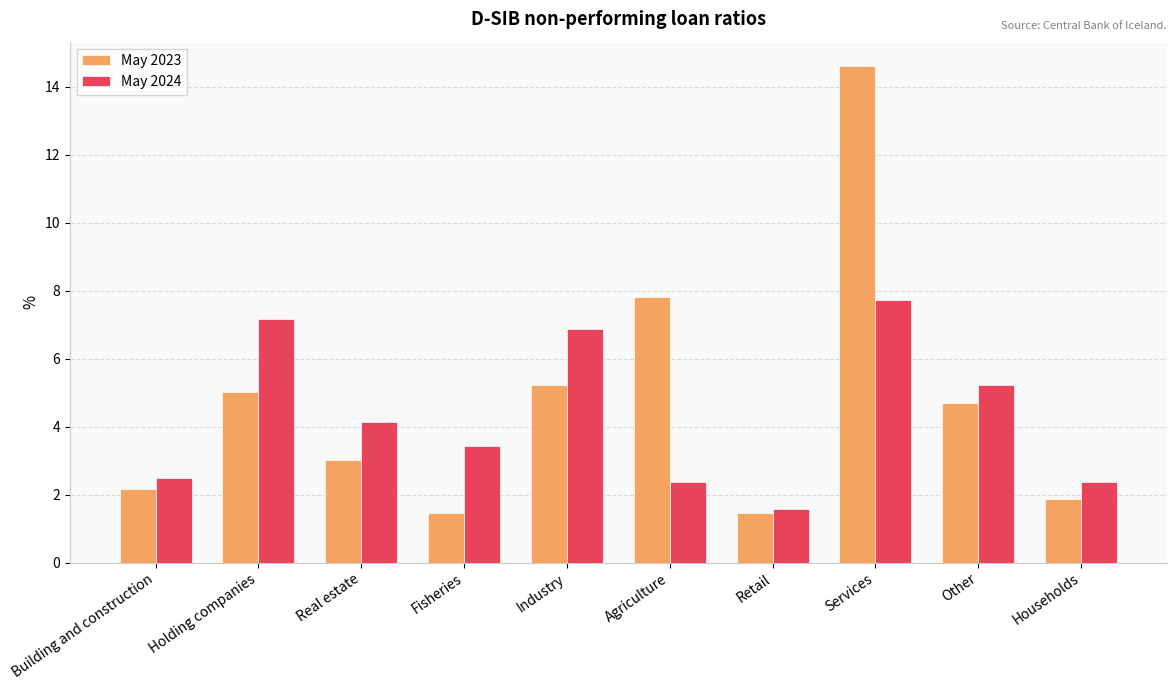

Rank the series at Fisheries from lowest to highest value.

May 2023, May 2024